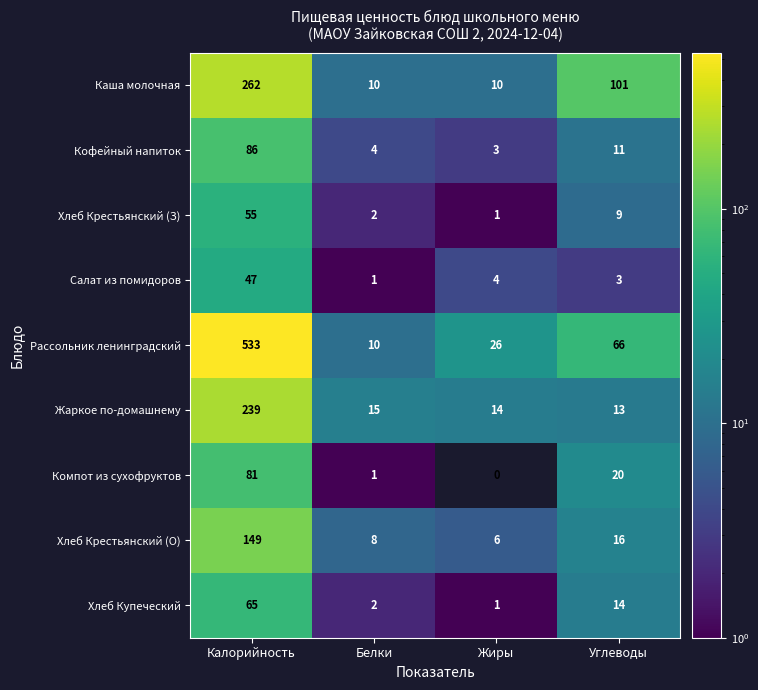

What is the spread (max minus min) of values at Жиры?

26